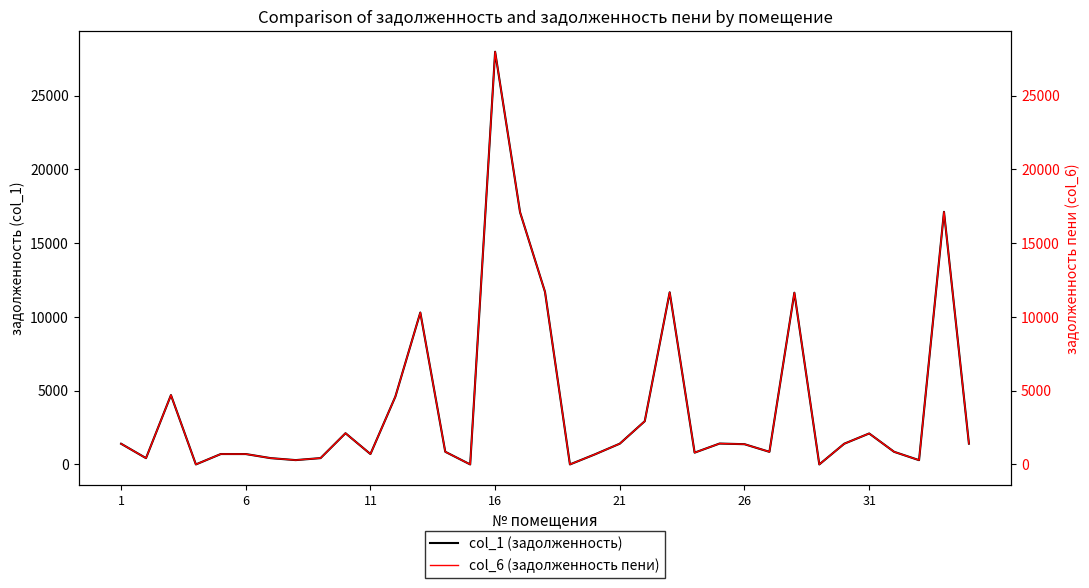

How many lines are shown in the chart?

2